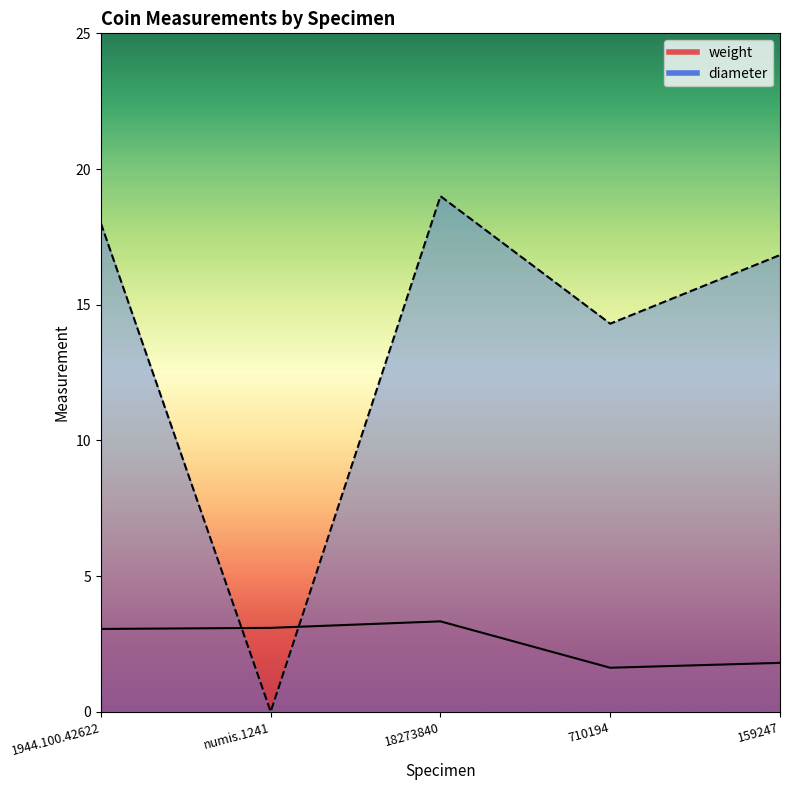

What is the label of the 2nd point from the right?

710194